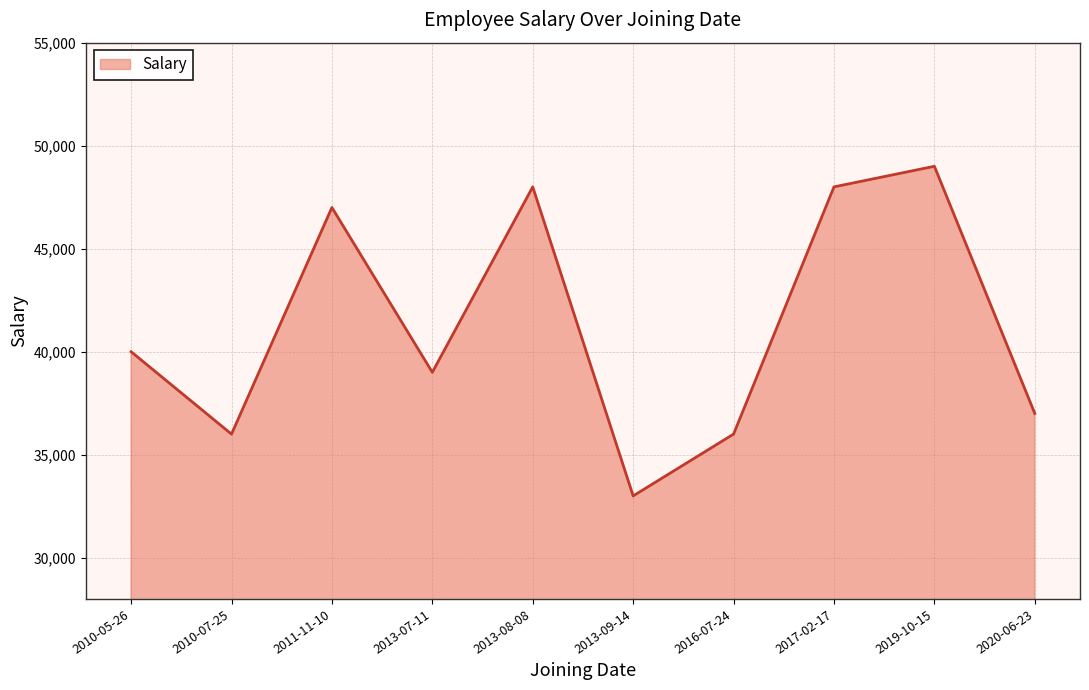

Is it true that the value at 2016-07-24 is 13511?

False